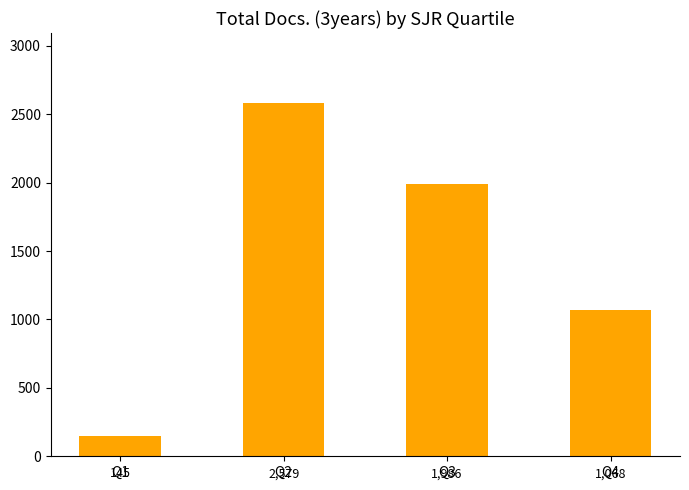

What is the approximate value at Q2, to the nearest 10?

2580